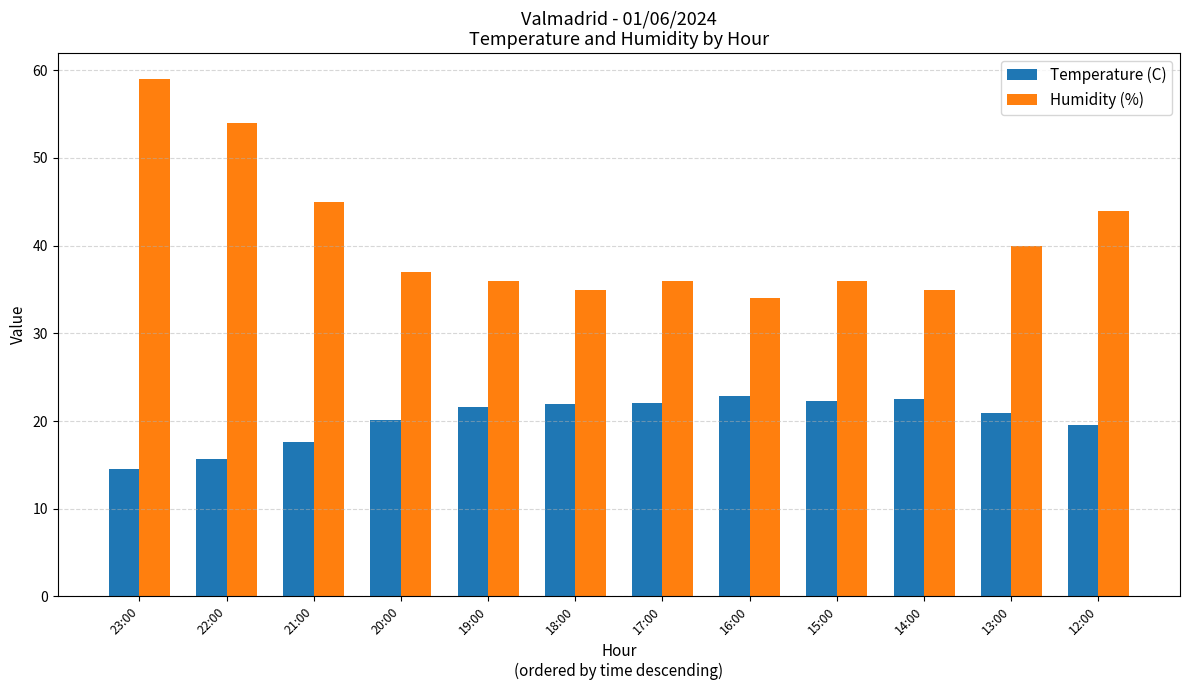

Rank the series by their average value, from highest to lowest.

Humidity (%), Temperature (C)